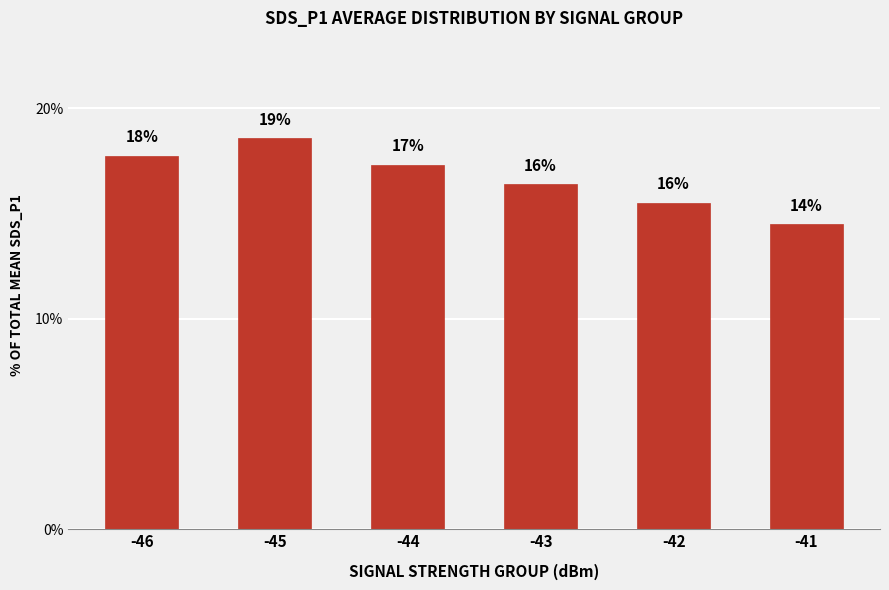

Which category has the highest value across all series?

-45